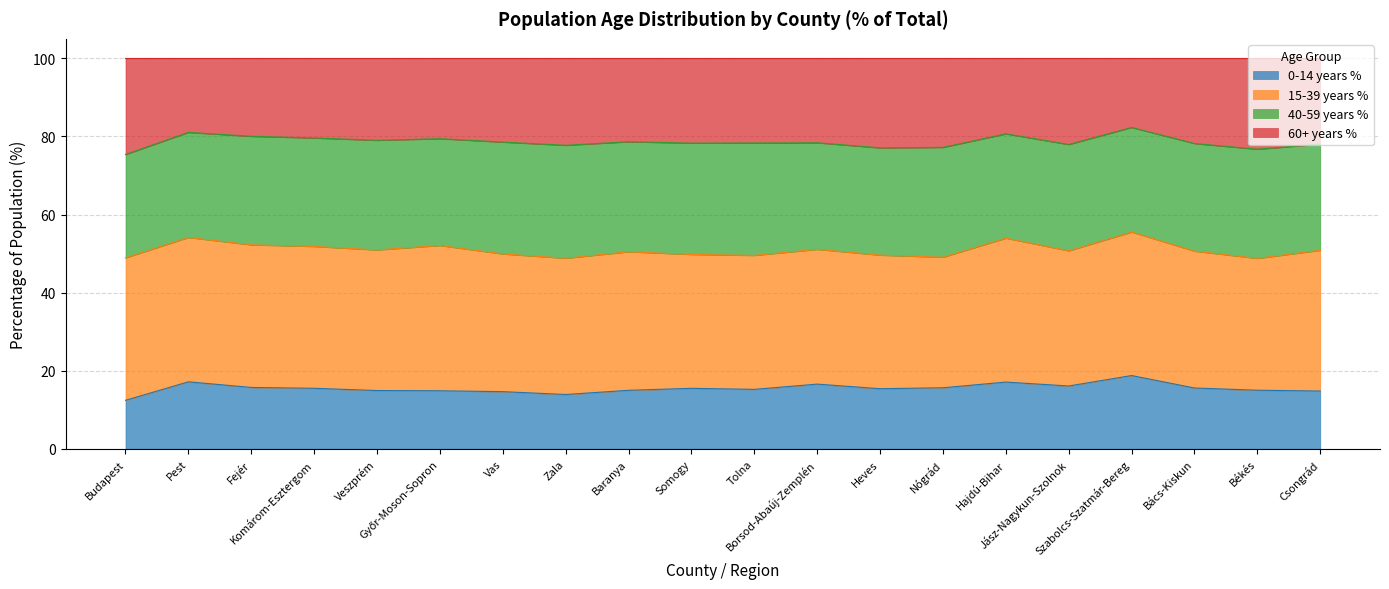

What is the difference between the second highest and minimum values in the 60+ years % series?

5.7